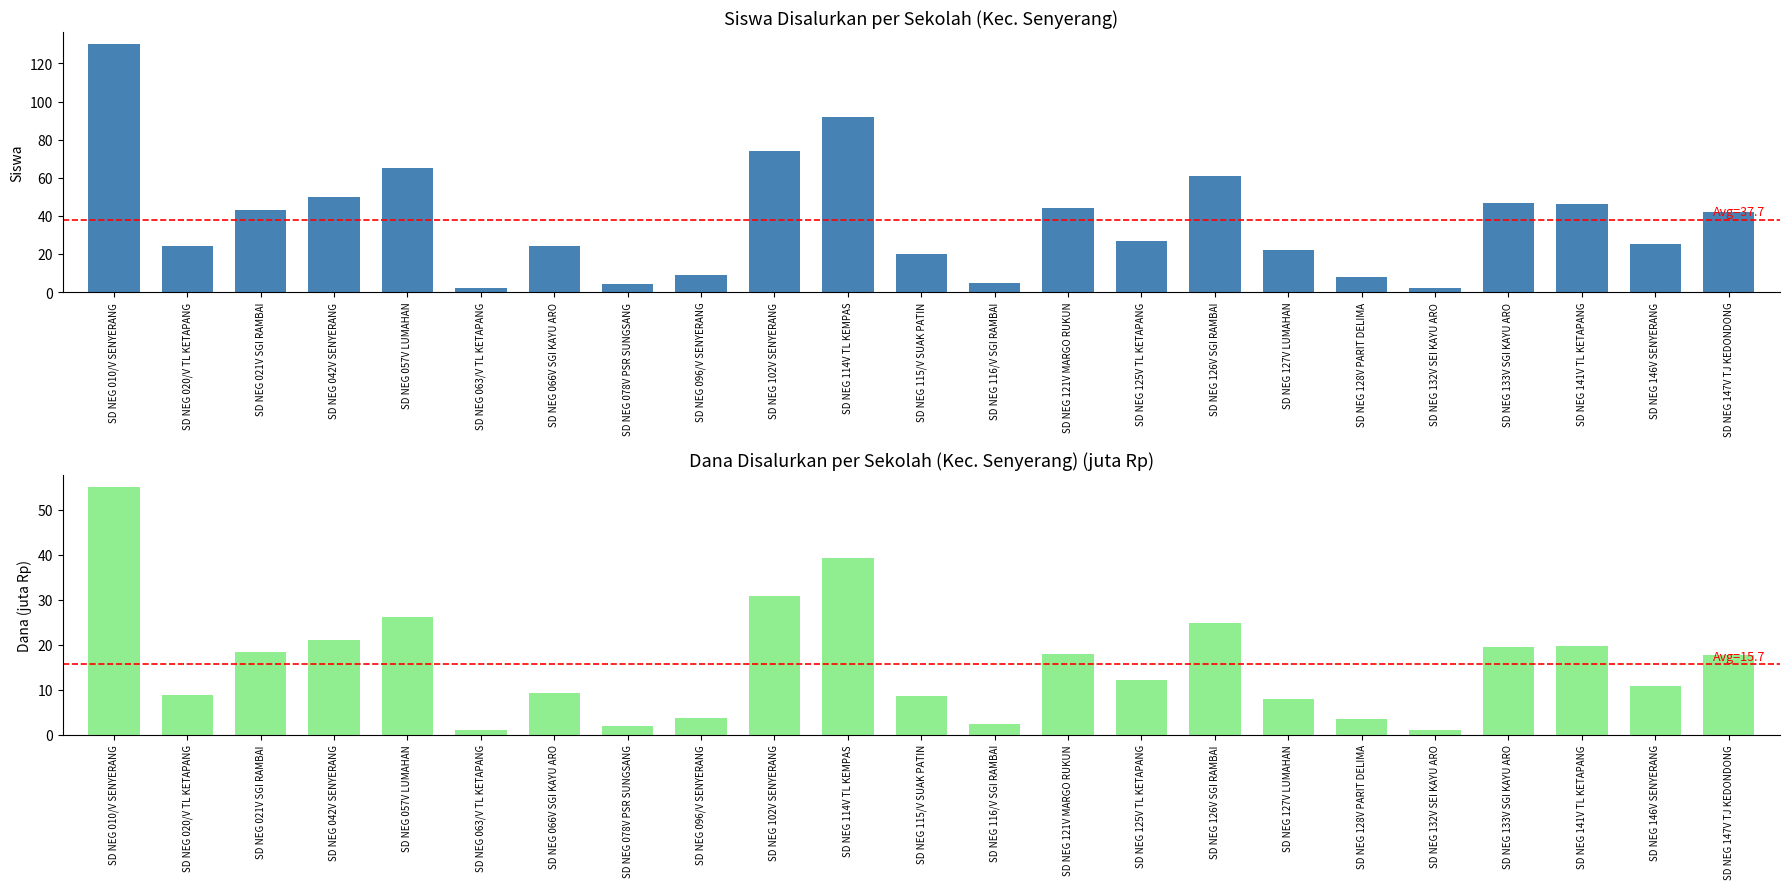

The value of Siswa Disalurkan at SD NEG 146V SENYERANG is 9.9. True or false?

False